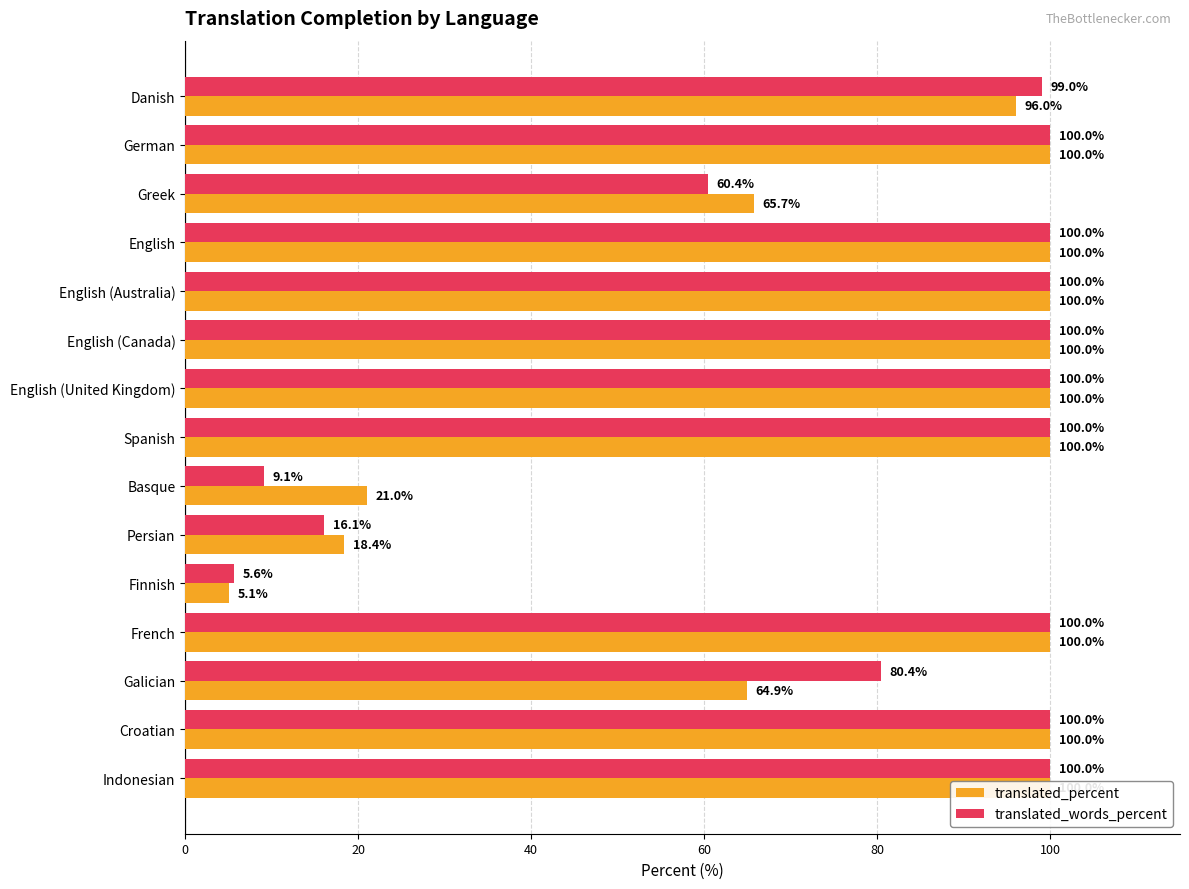

True or false: translated_percent has a value of 23.6 at English (Australia).

False